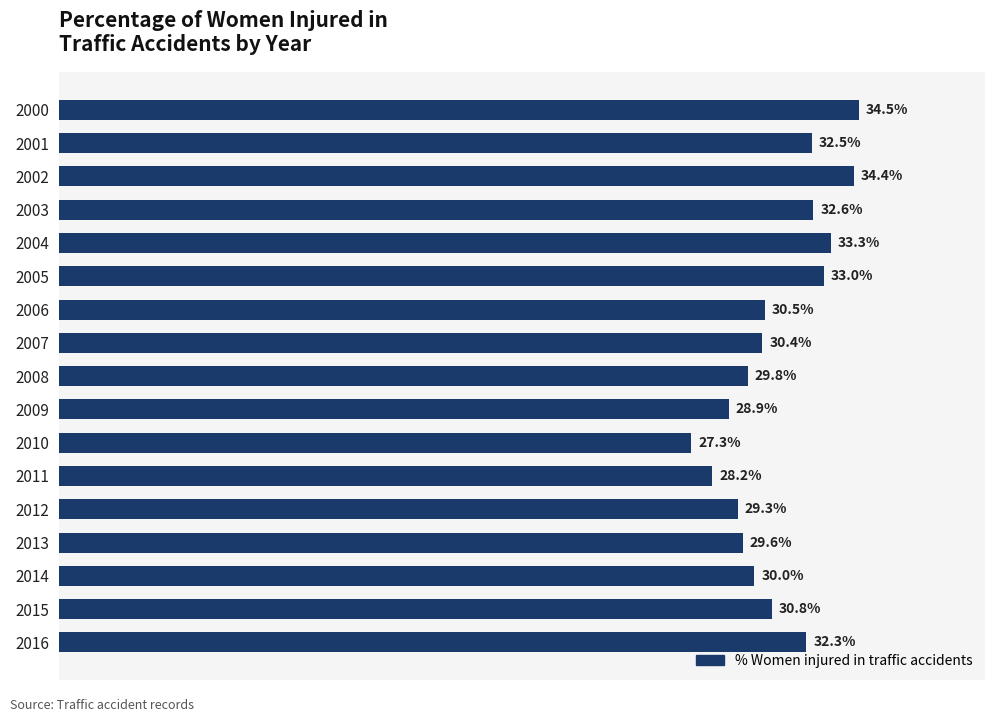

Rank the categories by value from lowest to highest.

2010, 2011, 2009, 2012, 2013, 2008, 2014, 2007, 2006, 2015, 2016, 2001, 2003, 2005, 2004, 2002, 2000